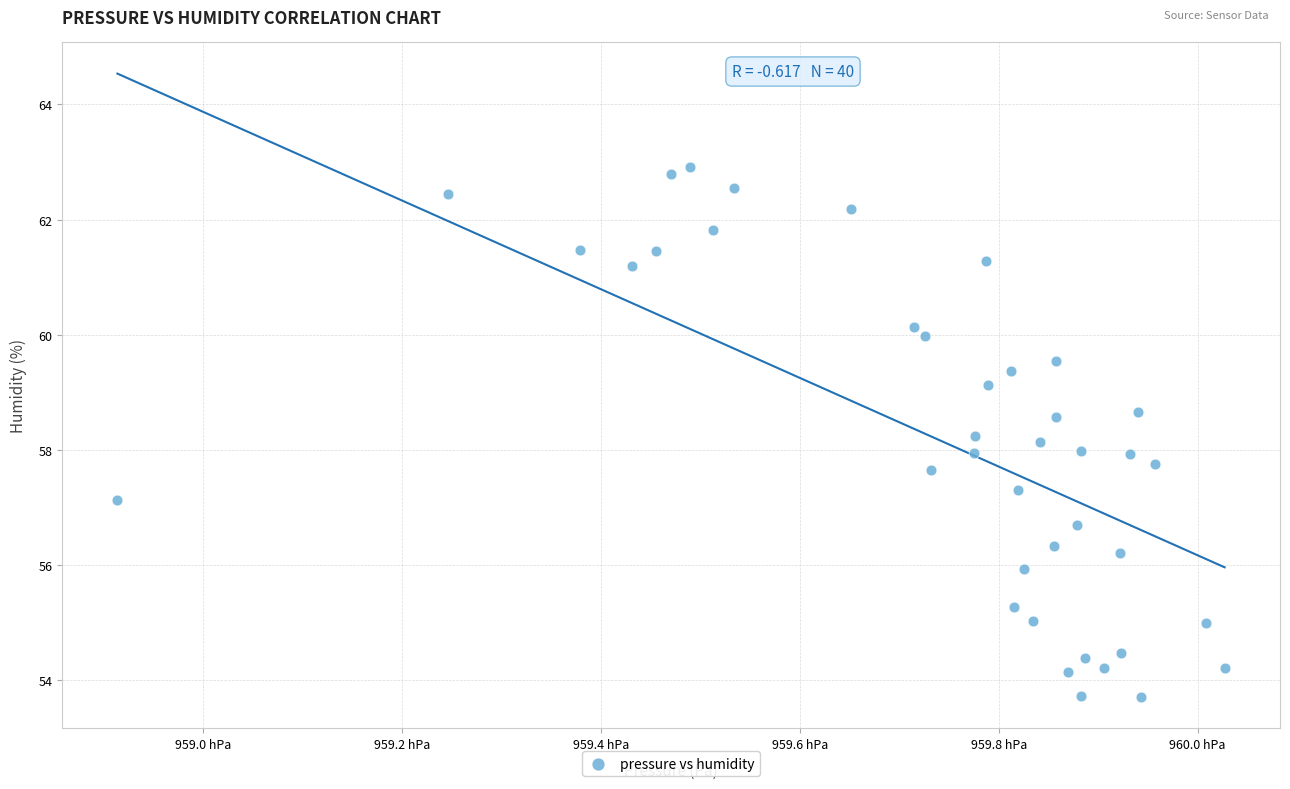

What is the range of Y values (max minus min)?

9.2